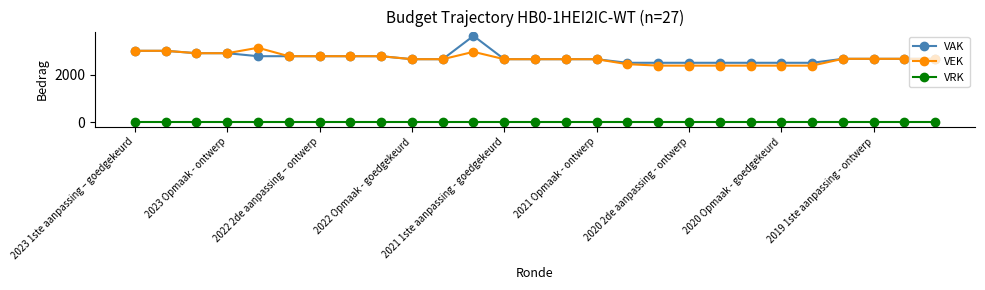

How many values in the VEK series are below 2658?

13